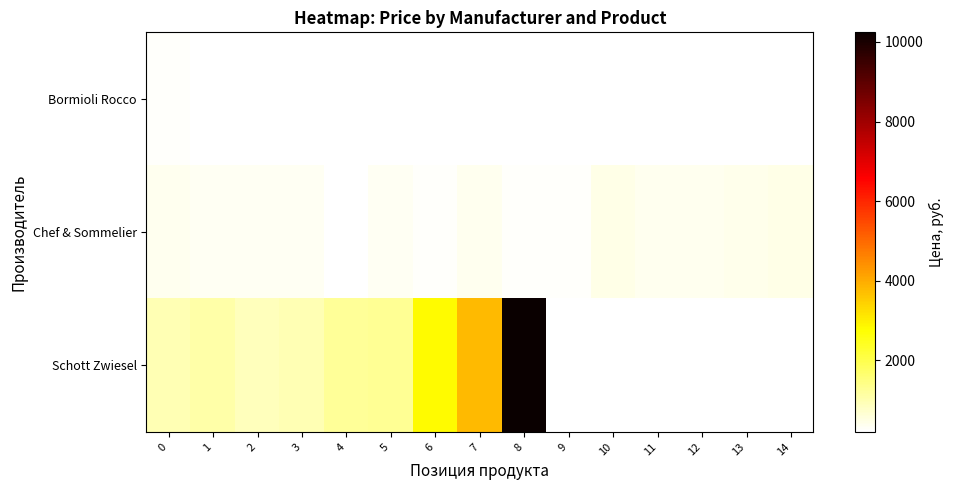

How many series are shown in this chart?

3